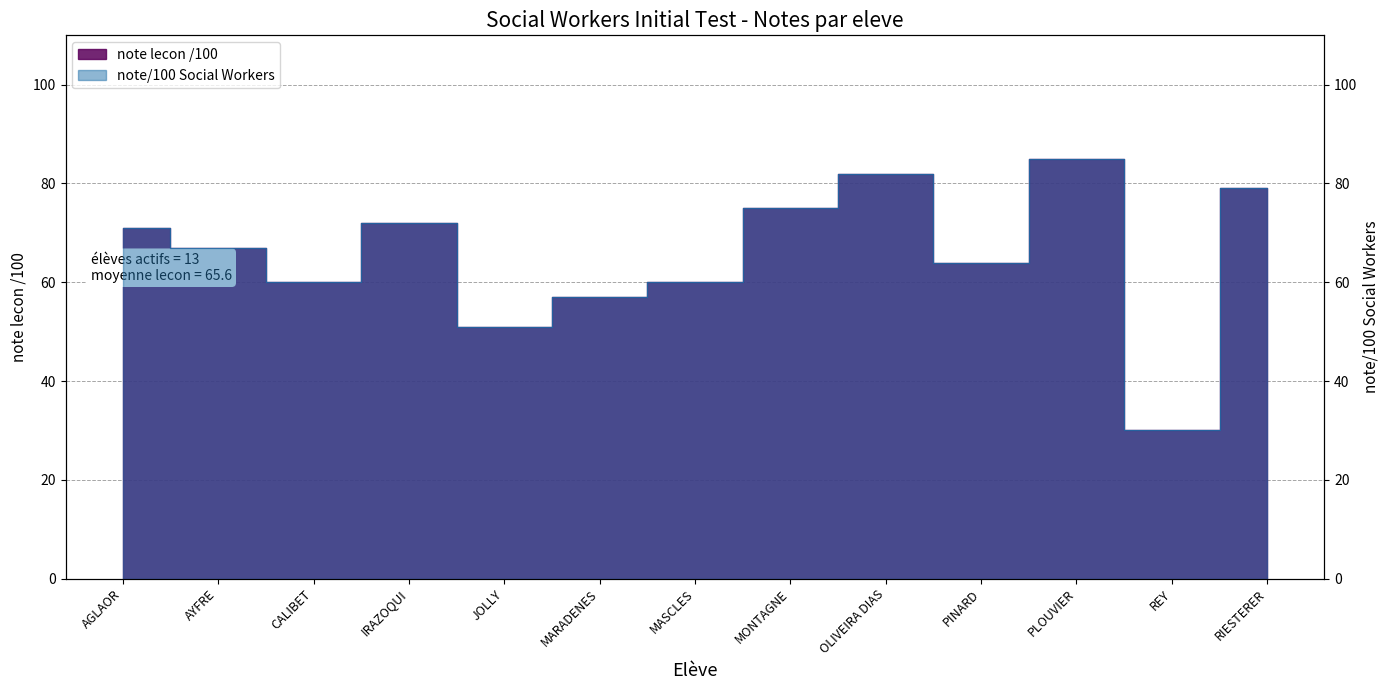

What is the lowest value of the note lecon /100 series?

30